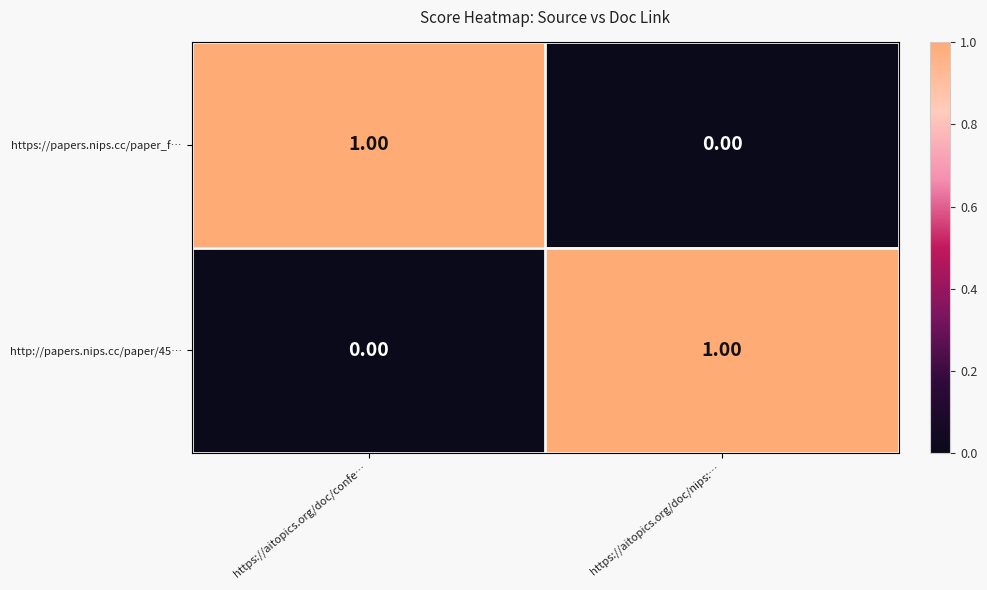

At https://aitopics.org/doc/nips:…, list the series in order from smallest to largest.

https://papers.nips.cc/paper_f…, http://papers.nips.cc/paper/45…